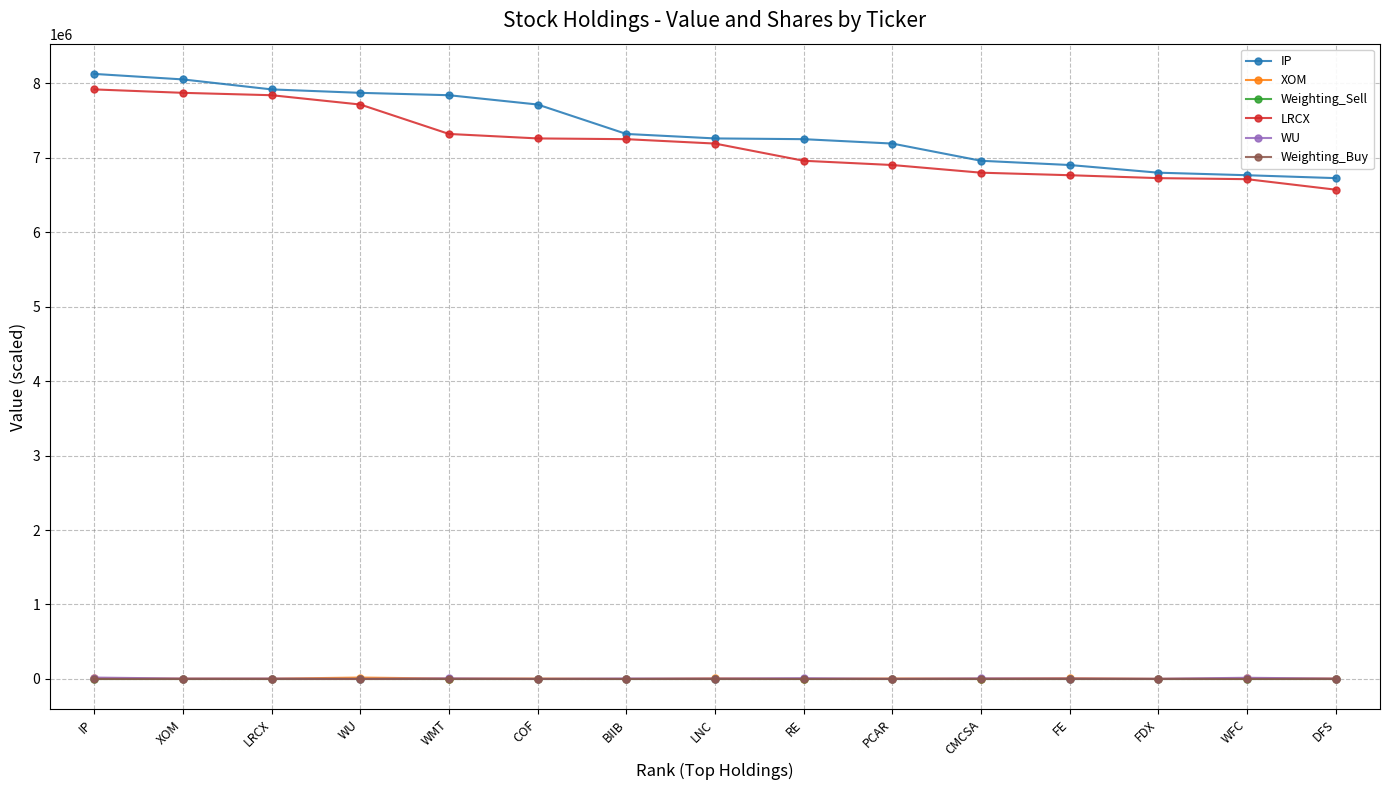

Where does the XOM series first go above 5433?

IP